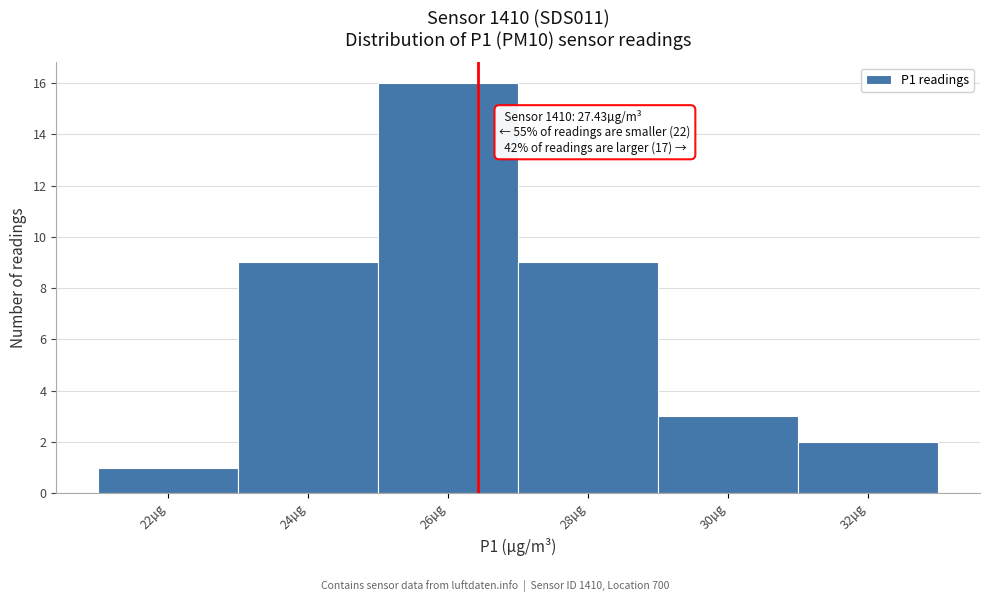

Reading right to left, what are all the values shown in this chart?

2	3	9	16	9	1